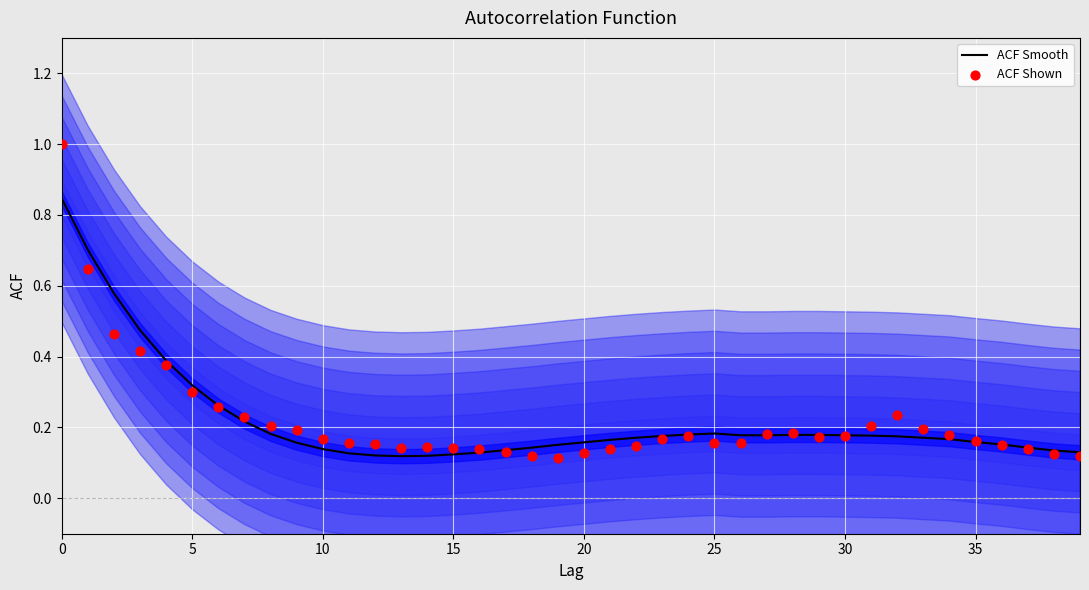

What is the total value across all series at 19?

0.3